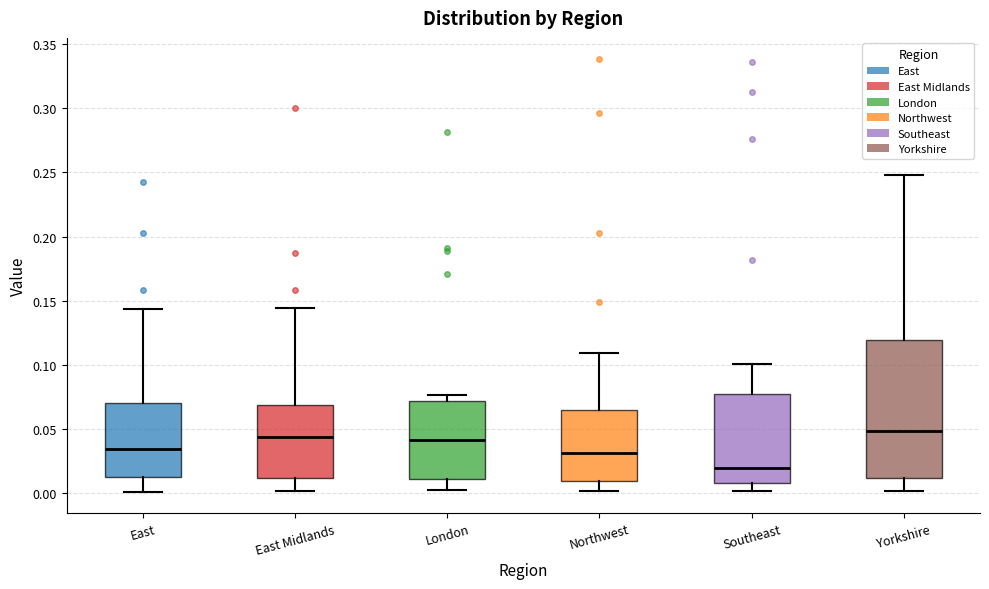

Comparing the boxes themselves (not the whiskers), which one is the tallest?

Yorkshire